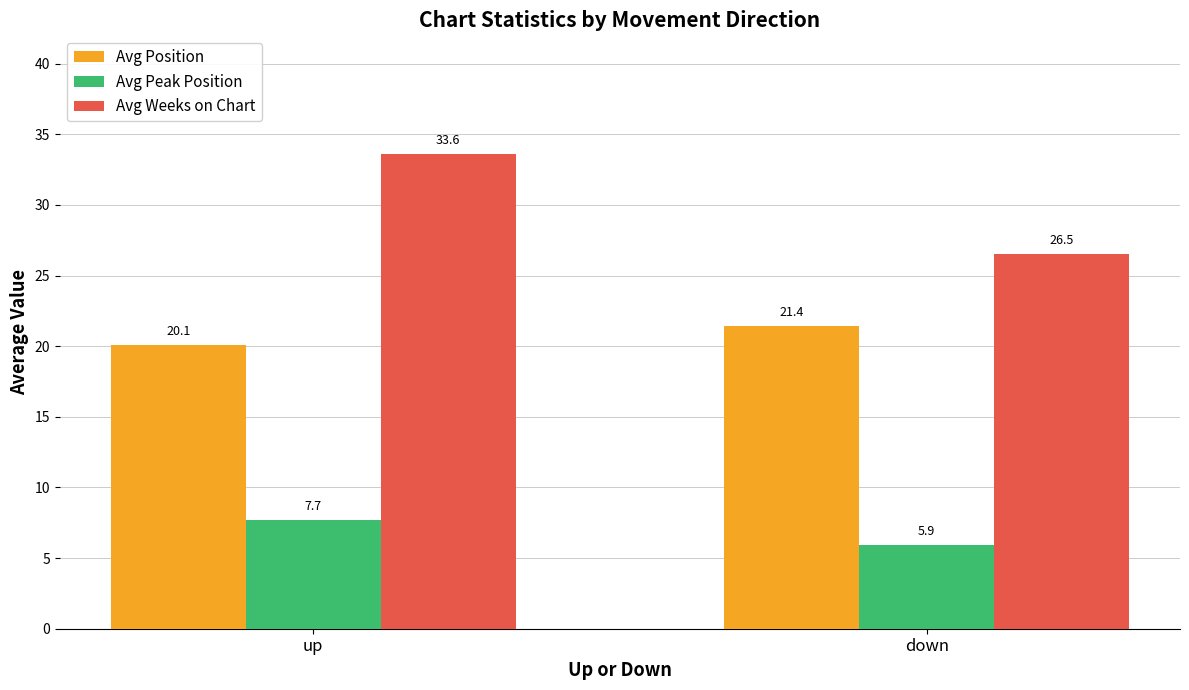

Are the bars grouped side by side (vs. stacked)?

Yes